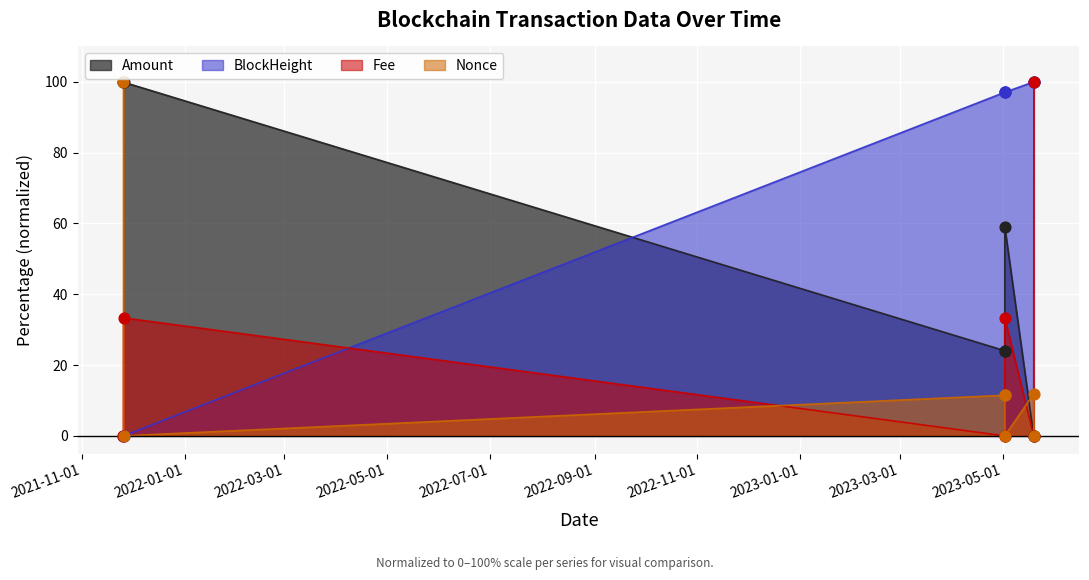

Which series has the largest Y range (max minus min)?

Amount